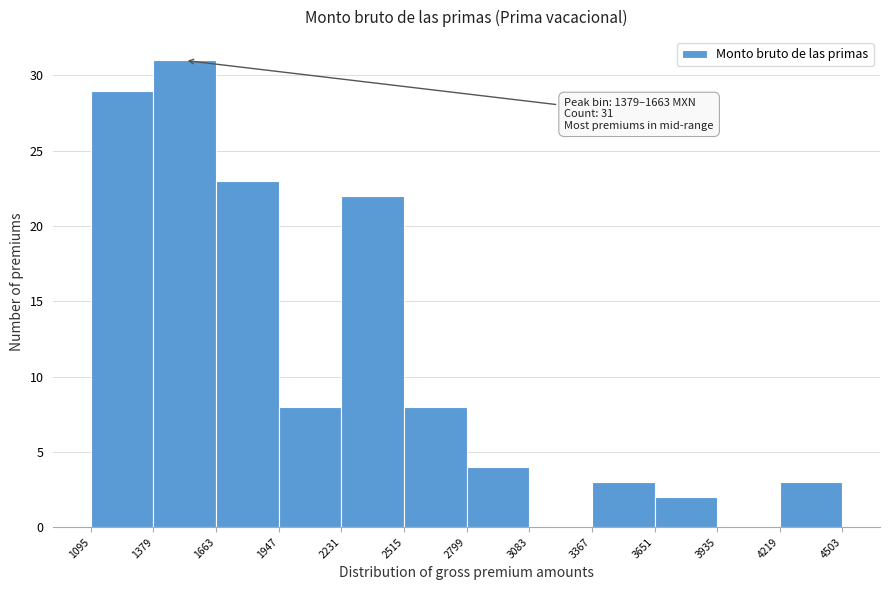

Which range on the x-axis has the tallest bar?

1379 to 1663